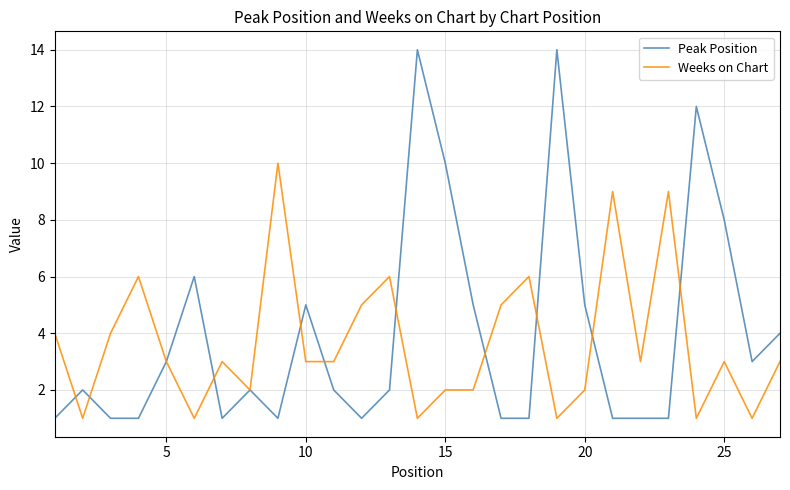

Reading left to right, transcribe all the data shown in this chart.

Peak Position: 1	2	1	1	3	6	1	2	1	5	2	1	2	14	10	5	1	1	14	5	1	1	1	12	8	3	4
Weeks on Chart: 4	1	4	6	3	1	3	2	10	3	3	5	6	1	2	2	5	6	1	2	9	3	9	1	3	1	3